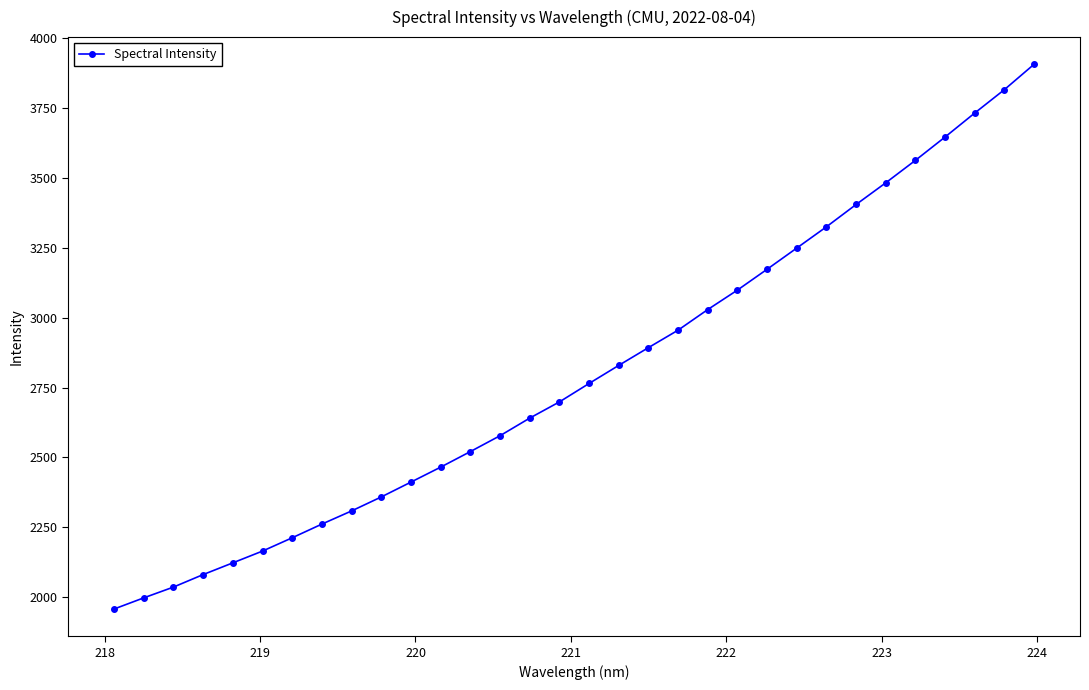

What is the average value?

2802.5